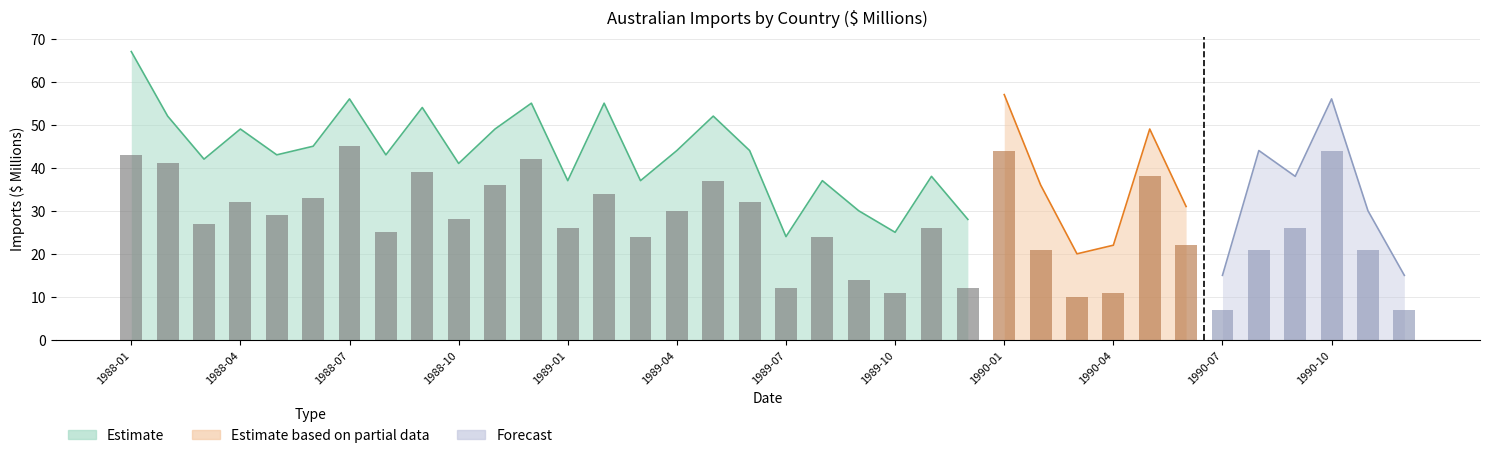

What is the difference between the maximum and second lowest values?

38